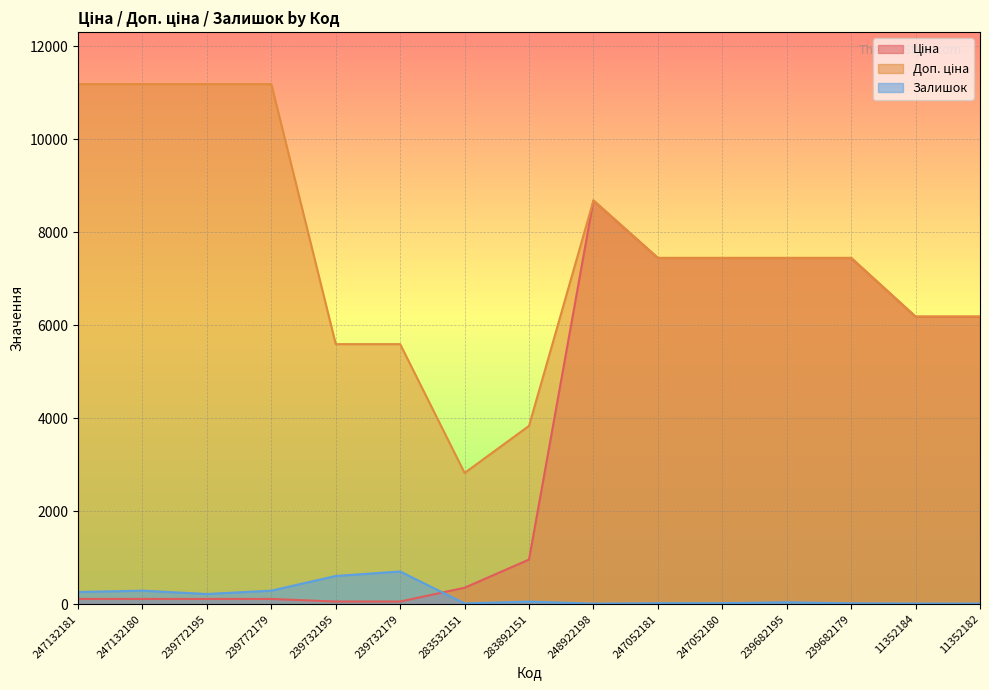

Reading left to right, extract all data points from this chart.

Ціна: 111.8	111.8	111.8	111.8	55.9	55.9	352.6	958.4	8679.5	7444.6	7444.6	7444.6	7444.6	6182.6	6182.6
Доп. ціна: 11182.0	11182.0	11182.0	11182.0	5591.0	5591.0	2821.2	3833.8	8679.5	7444.6	7444.6	7444.6	7444.6	6182.6	6182.6
Залишок: 260.0	290.0	218.0	290.0	606.0	702.0	15.0	55.0	11.0	20.0	21.0	41.0	17.0	13.0	12.0